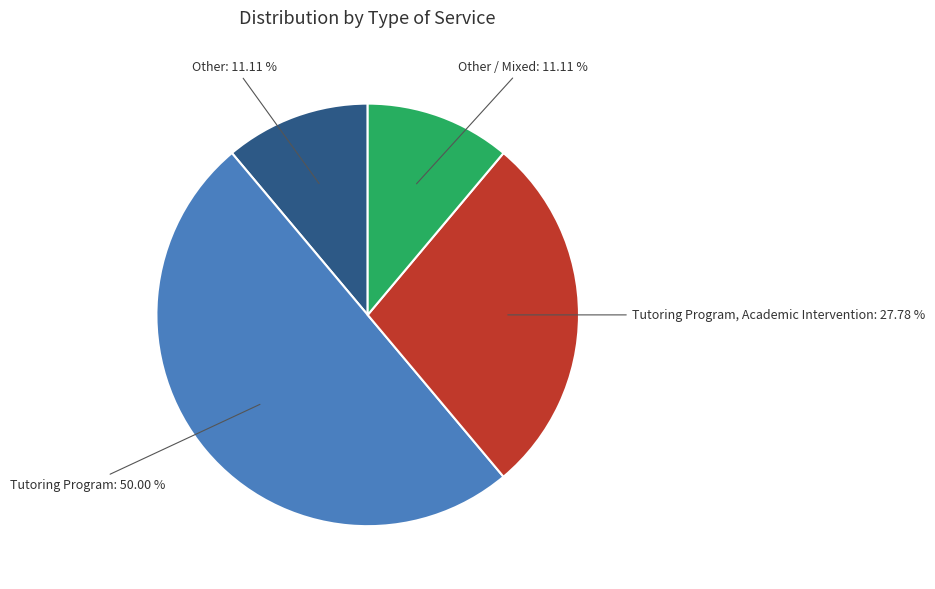

To the nearest percent, what is the average slice percentage?

25%